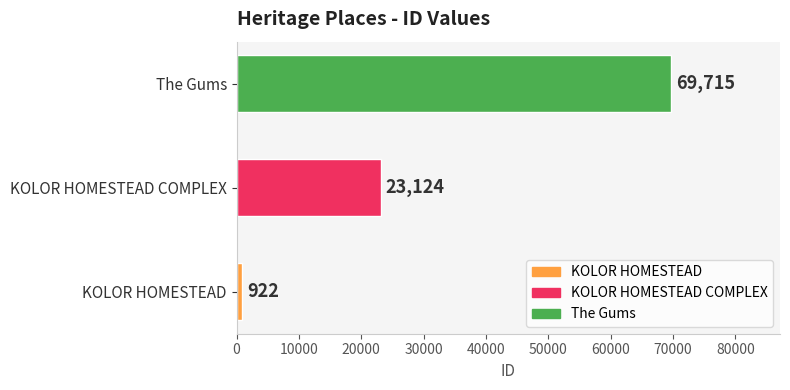

Count the number of categories in the chart.

3